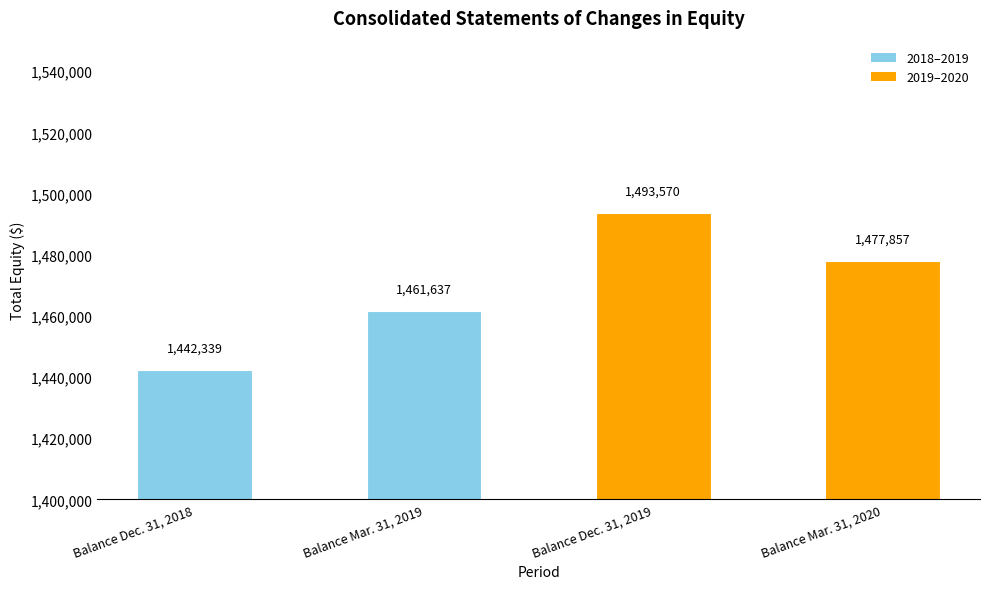

Count the values in the range 1461637 to 1493570.

3